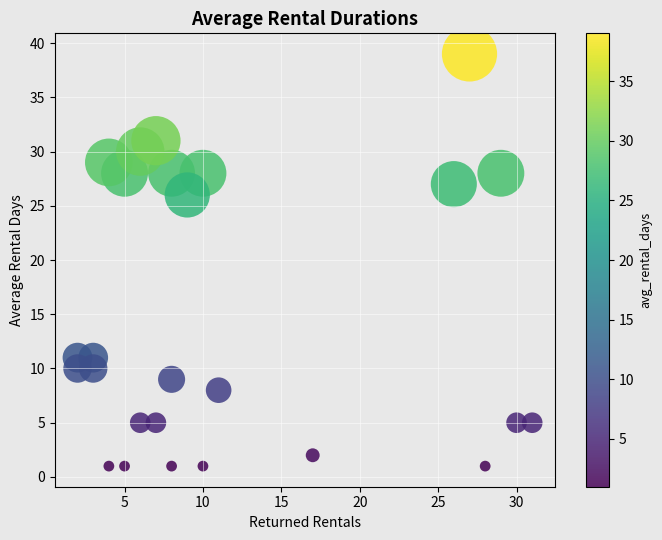

What is the range of Y values (max minus min)?

38